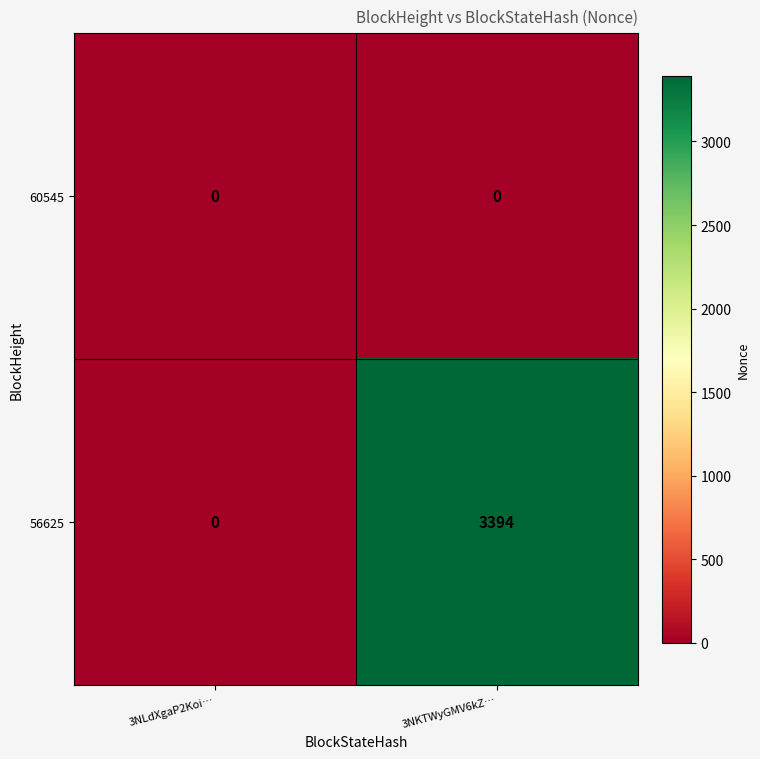

What value does the 56625 series have at 3NKTWyGMV6kZ…, to the nearest 50?

3400